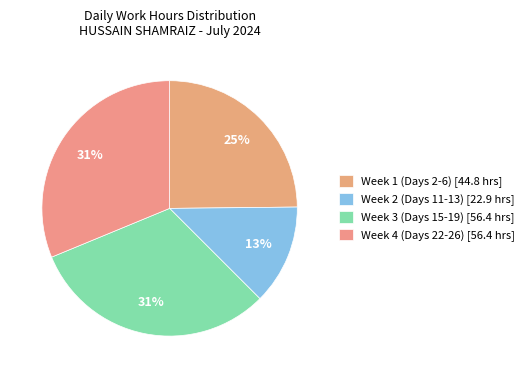

Is there any slice that represents more than half of the pie?

No